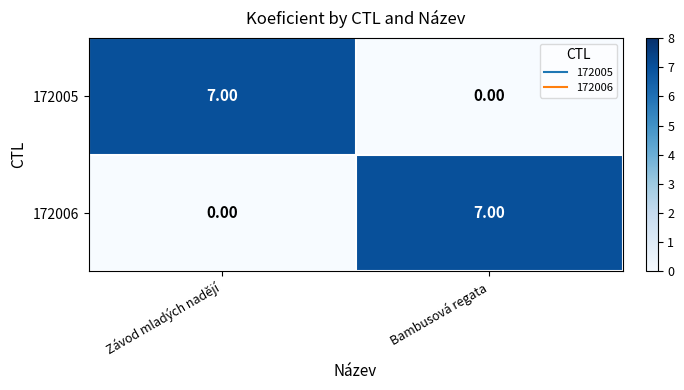

Which category has the highest value in the 172006 series?

Bambusová regata